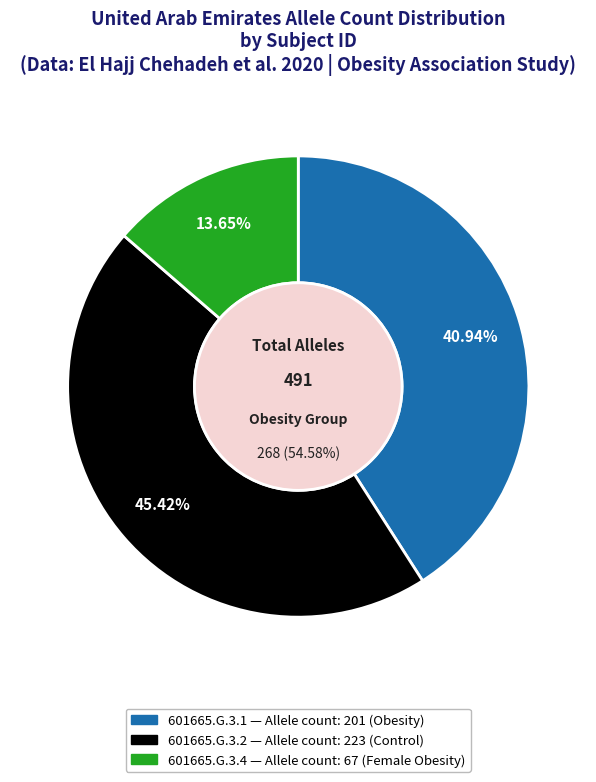

Is there a majority slice in this chart?

No